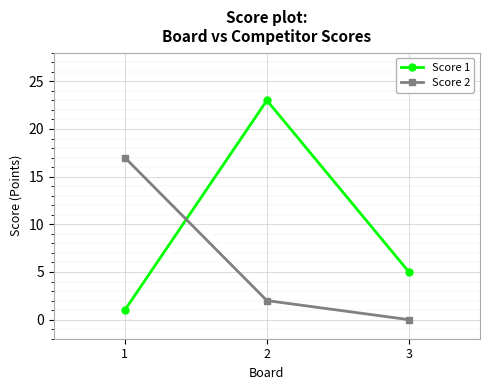

Where is Score 2 nearest to the value 8?

2